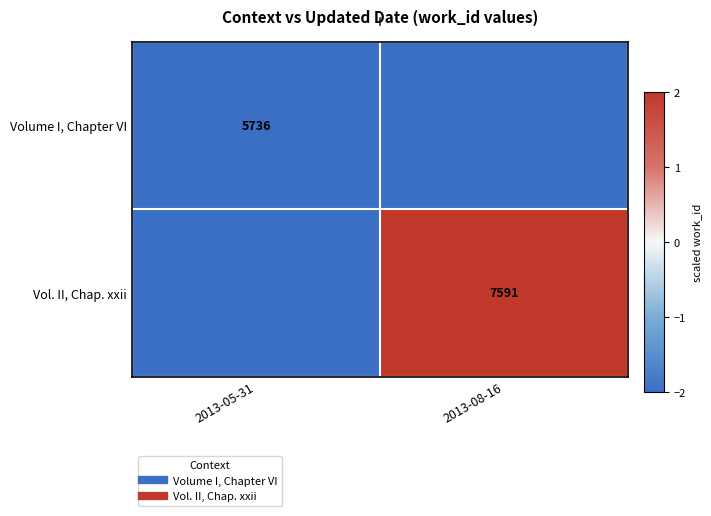

How many values in Vol. II, Chap. xxii are above zero?

1